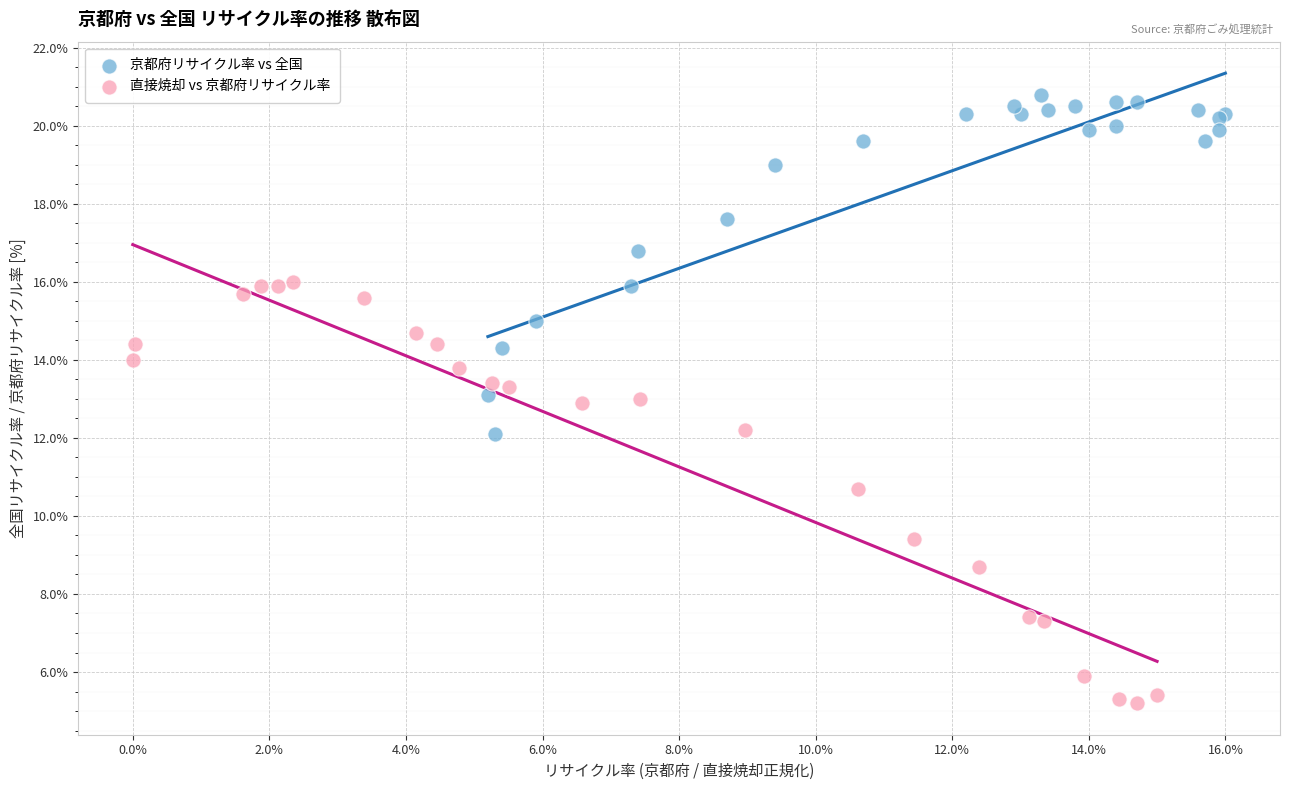

Which series reaches the minimum Y coordinate?

直接焼却 vs 京都府リサイクル率